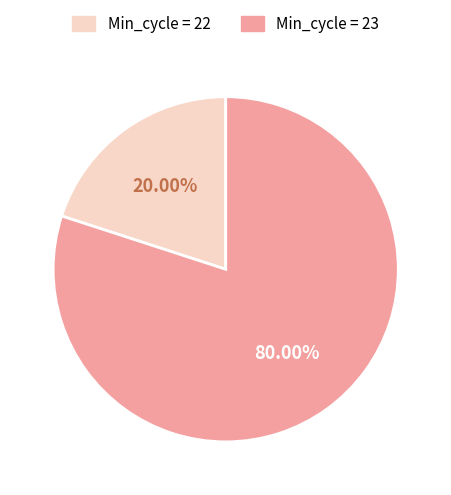

Rank the categories by value from lowest to highest.

Min_cycle = 22, Min_cycle = 23